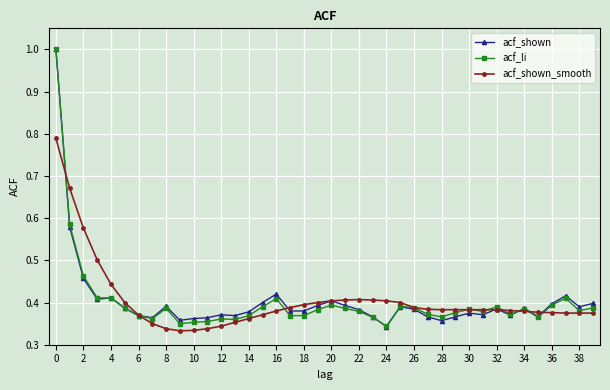

At how many categories does at least one series exceed 0?

40